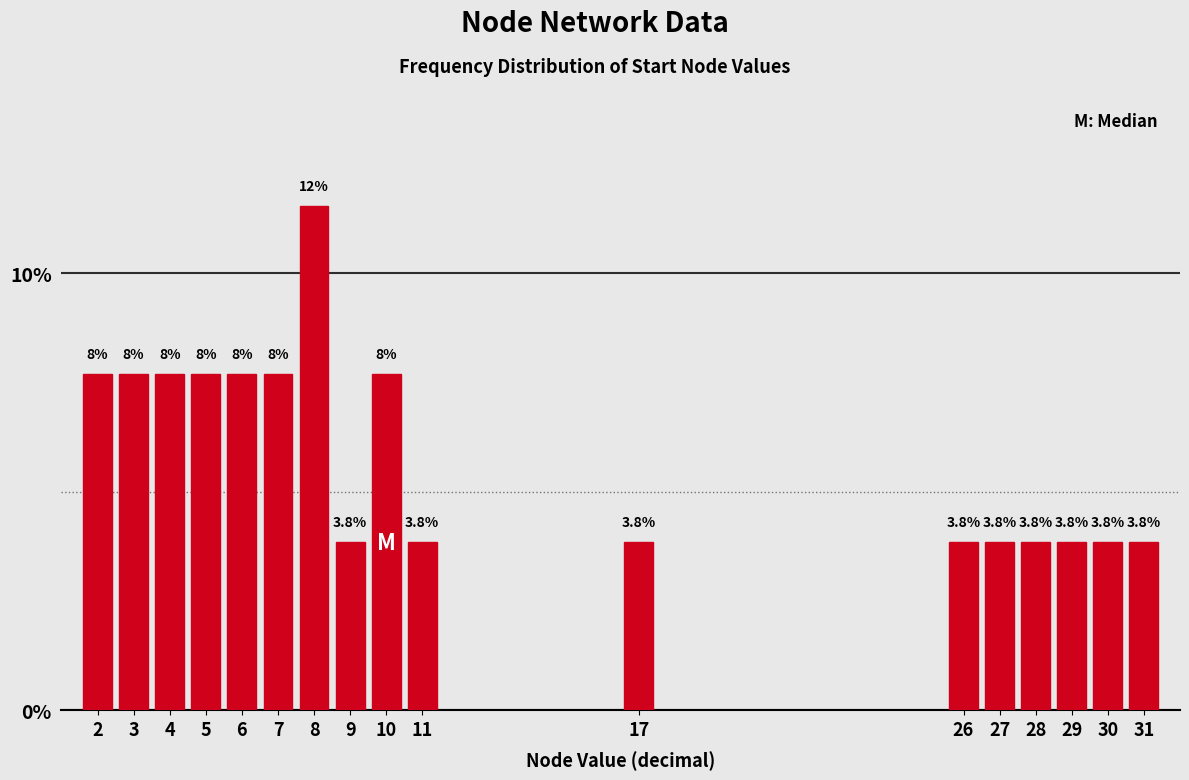

Reading left to right, extract all data points from this chart.

7.7	7.7	7.7	7.7	7.7	7.7	11.5	3.8	7.7	3.8	3.8	3.8	3.8	3.8	3.8	3.8	3.8